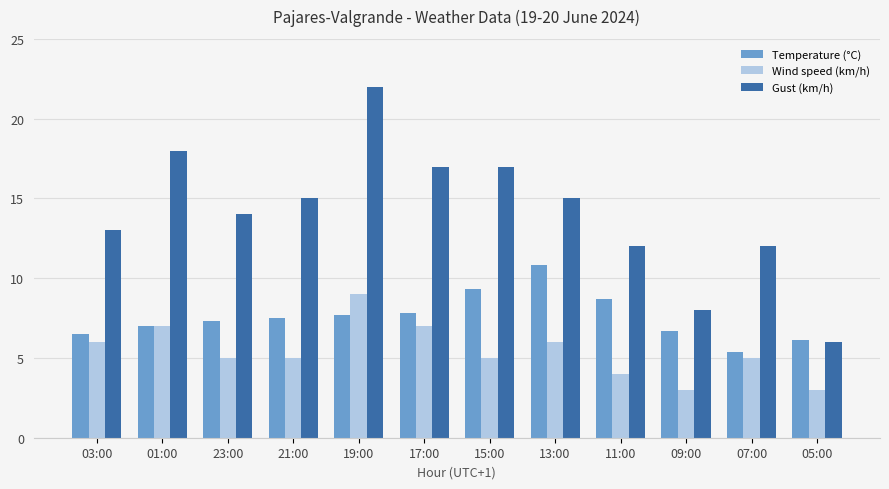

The Temperature (°C) series shows 3.3 at 19:00. True or false?

False